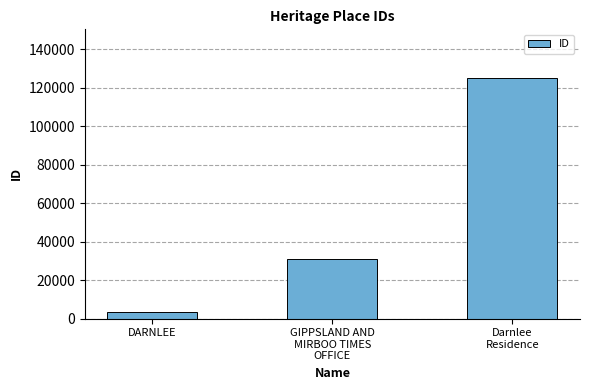

Reading right to left, list all the values displayed in this chart.

125268	30910	3570